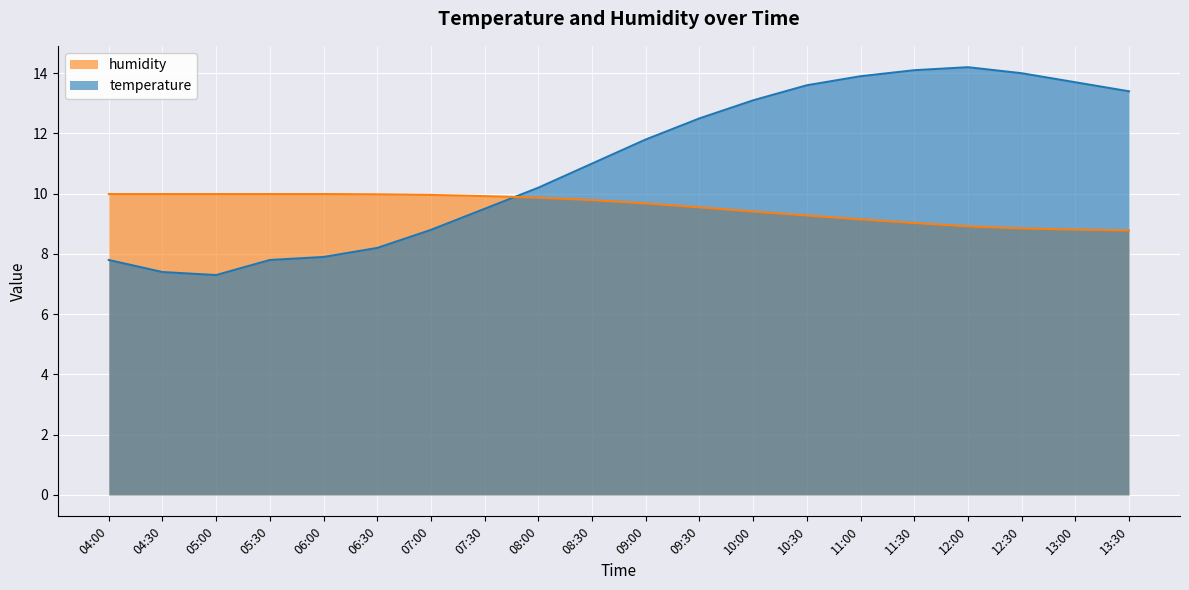

At which category is the sum across all series the highest?

11:30